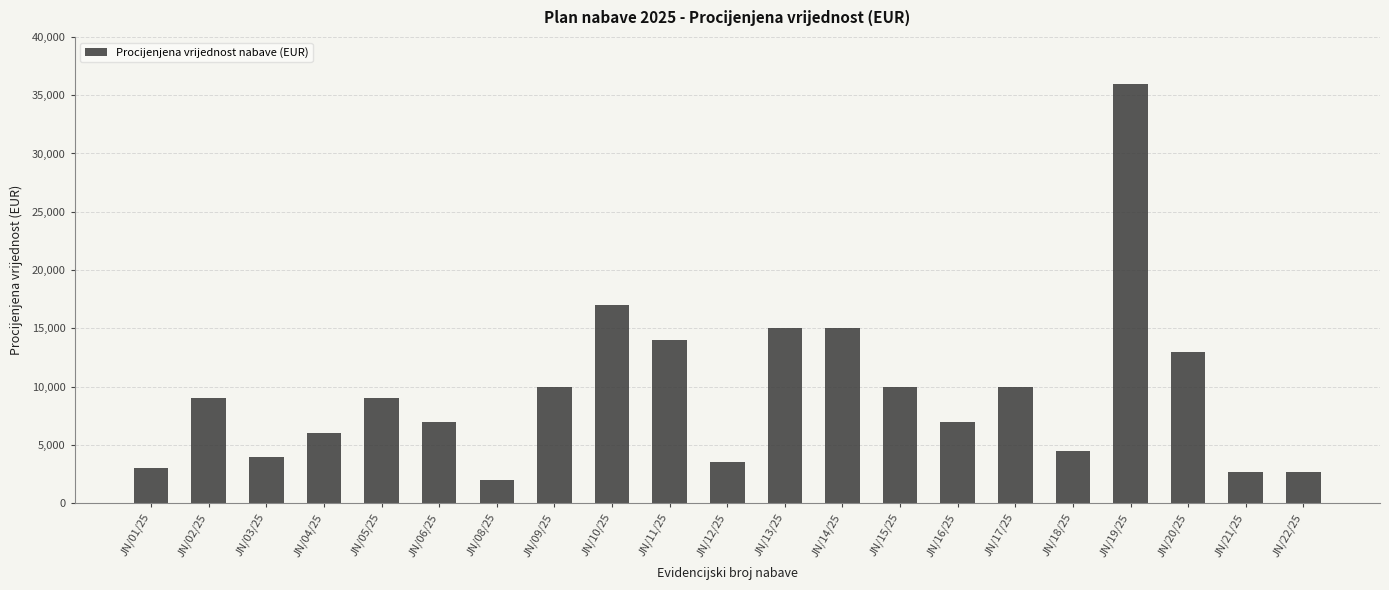

What is the label of the 7th bar from the right?

JN/16/25